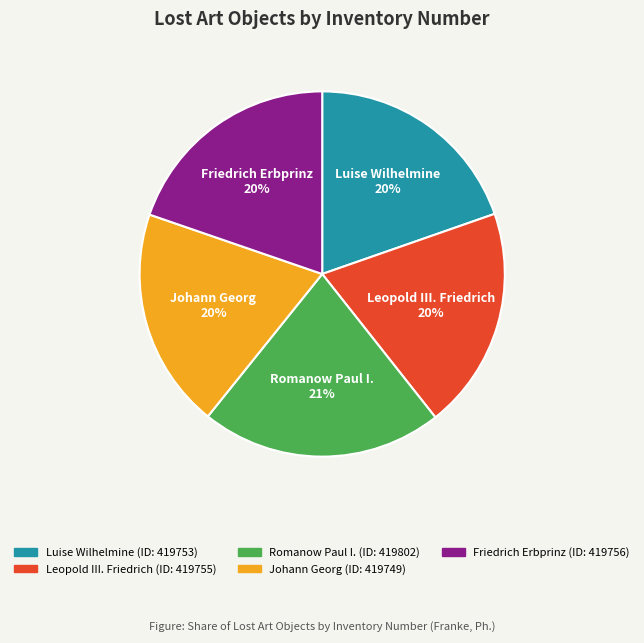

Is there any slice that represents more than half of the pie?

No